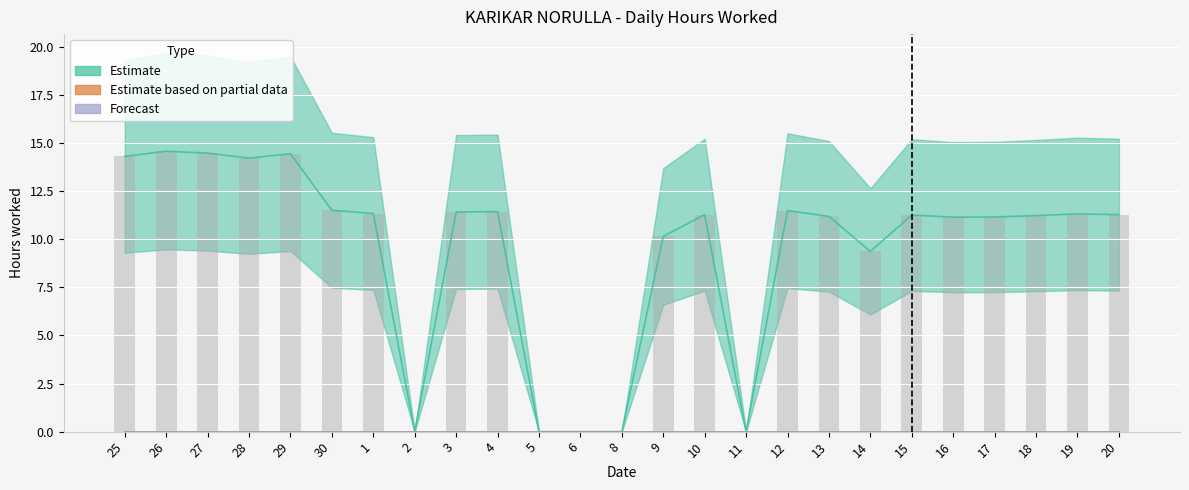

Is the value of Estimate at 25 greater than the value of Forecast at 26?

Yes